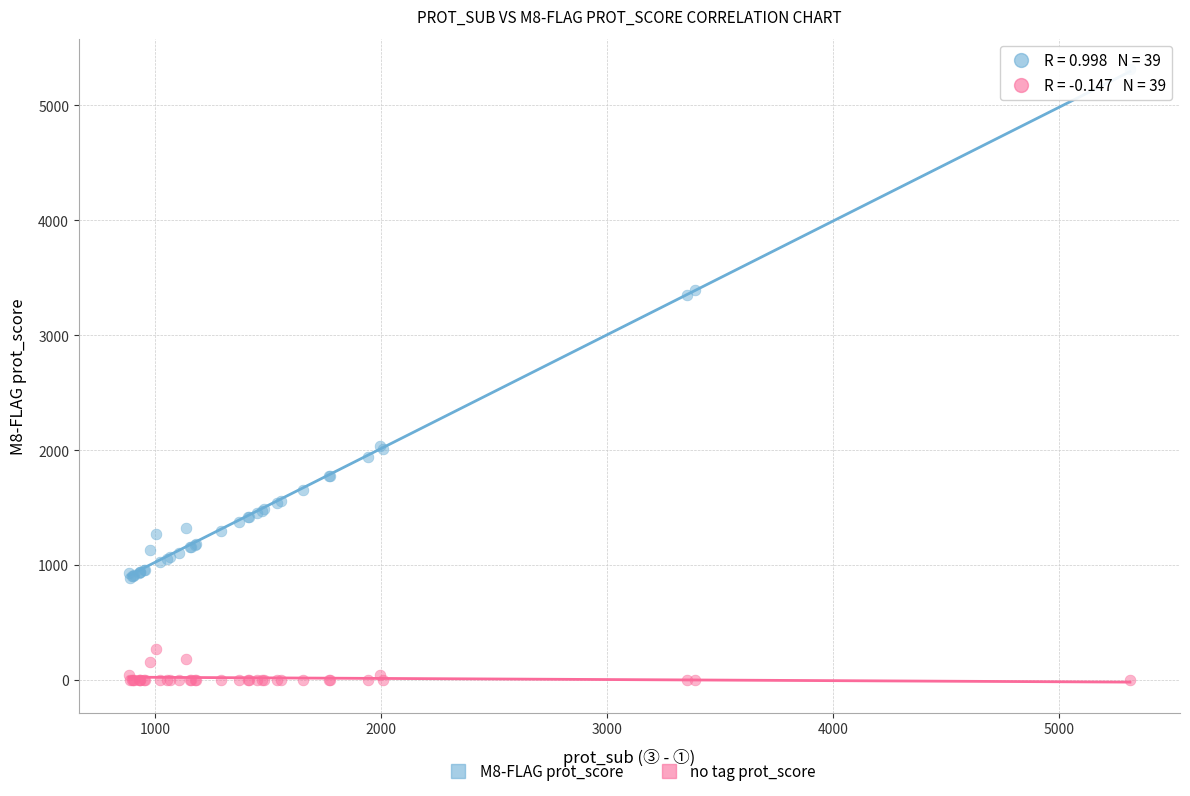

Which series has the widest spread of Y values?

M8-FLAG prot_score